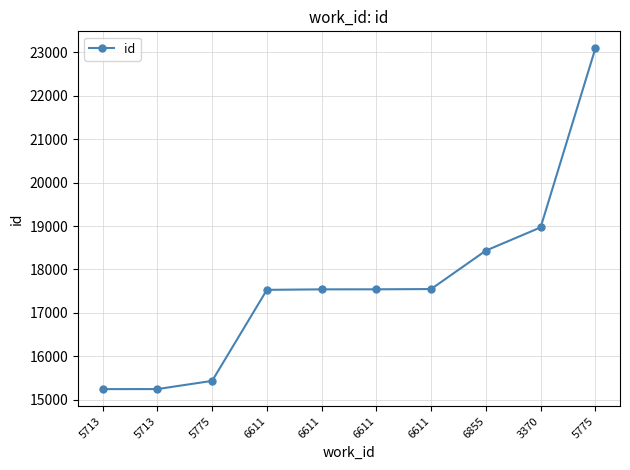

List the labels in order of value, largest first.

5775, 3370, 6855, 6611, 6611, 6611, 6611, 5775, 5713, 5713